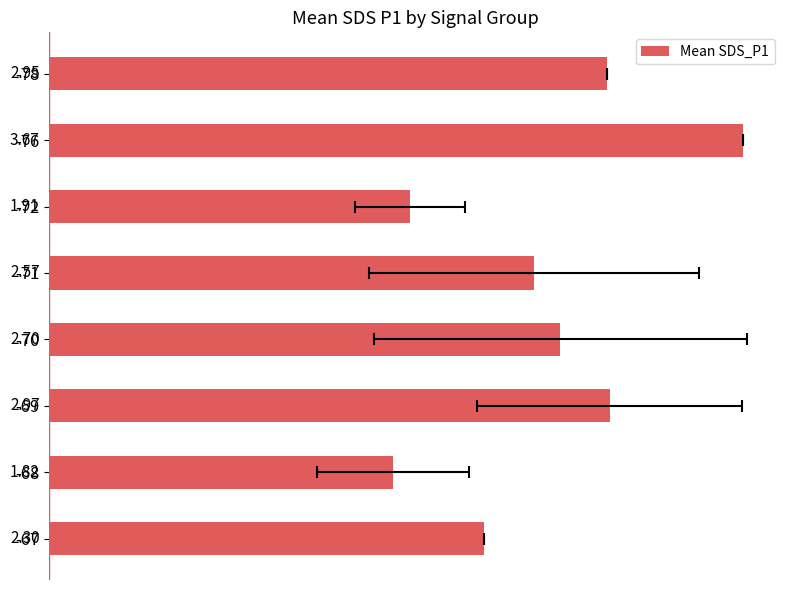

What is the label of the 2nd bar from the right?

3.0